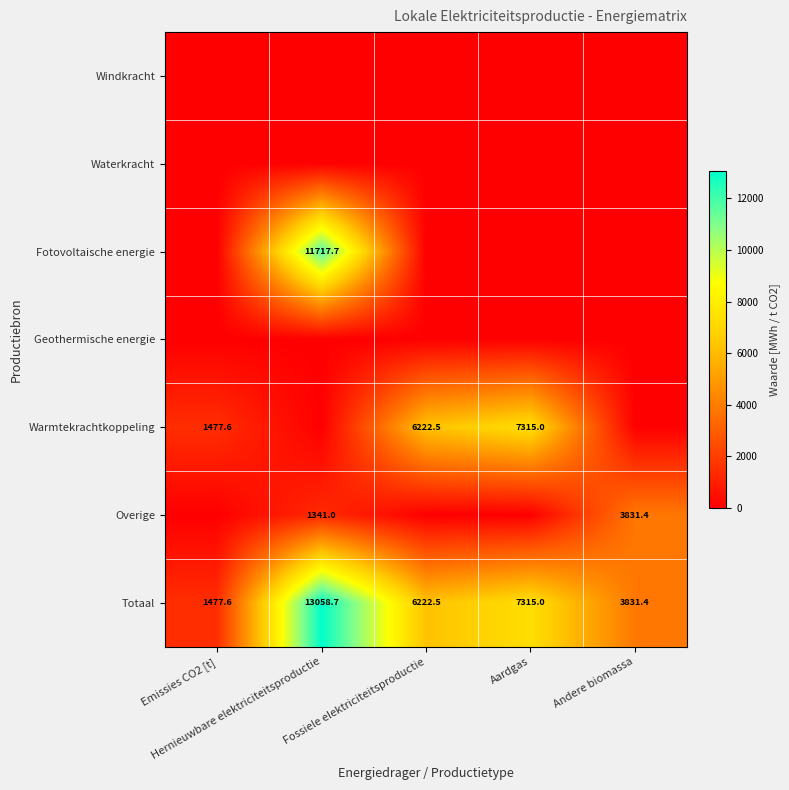

At which label does Totaal first exceed 6222?

Hernieuwbare elektriciteitsproductie